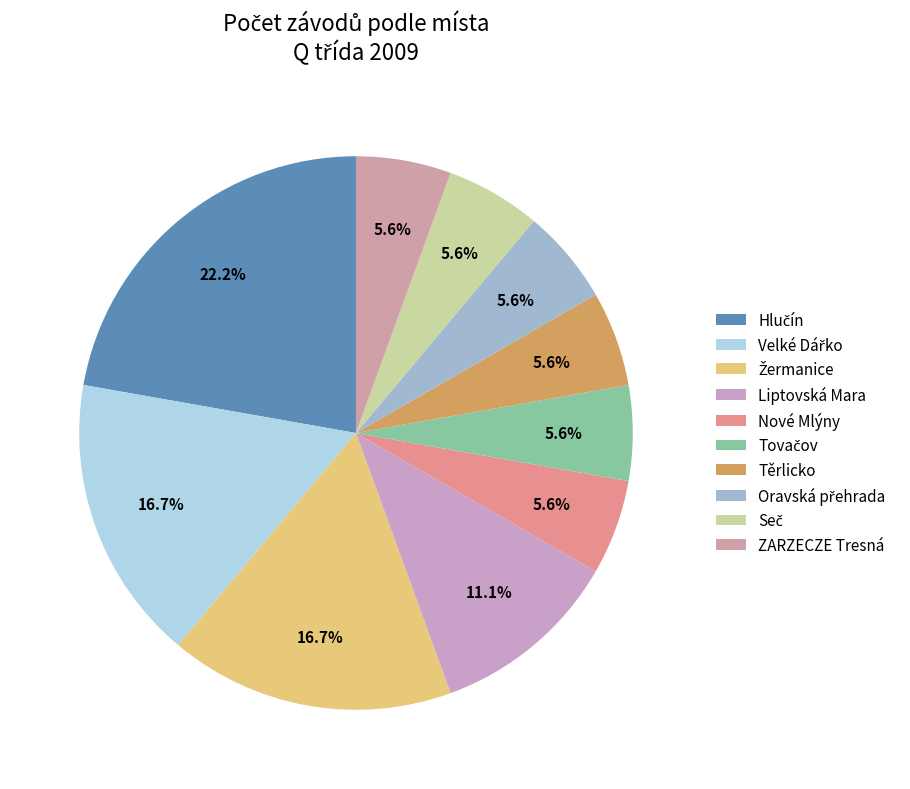

Count the number of slices in the pie.

10